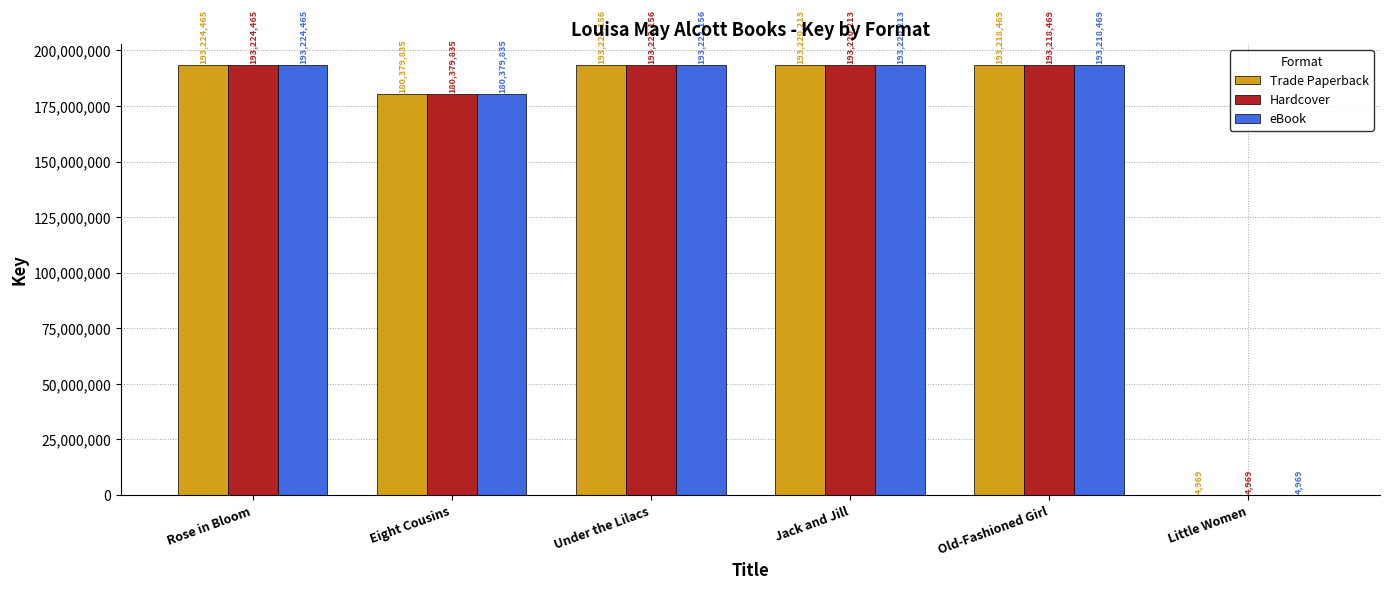

What is the maximum value for Trade Paperback?

193224465